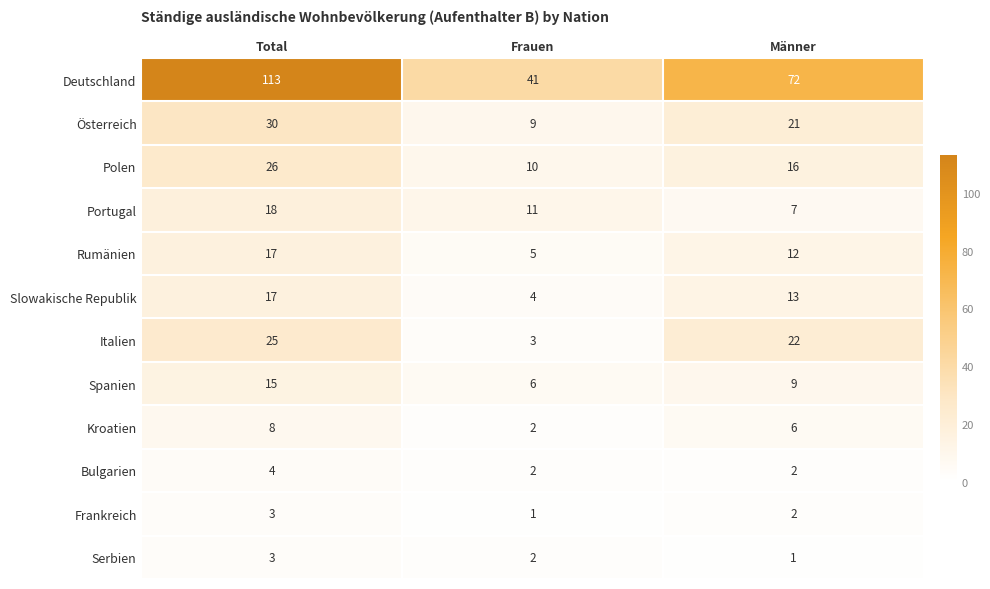

What is the minimum value shown in the chart?

1